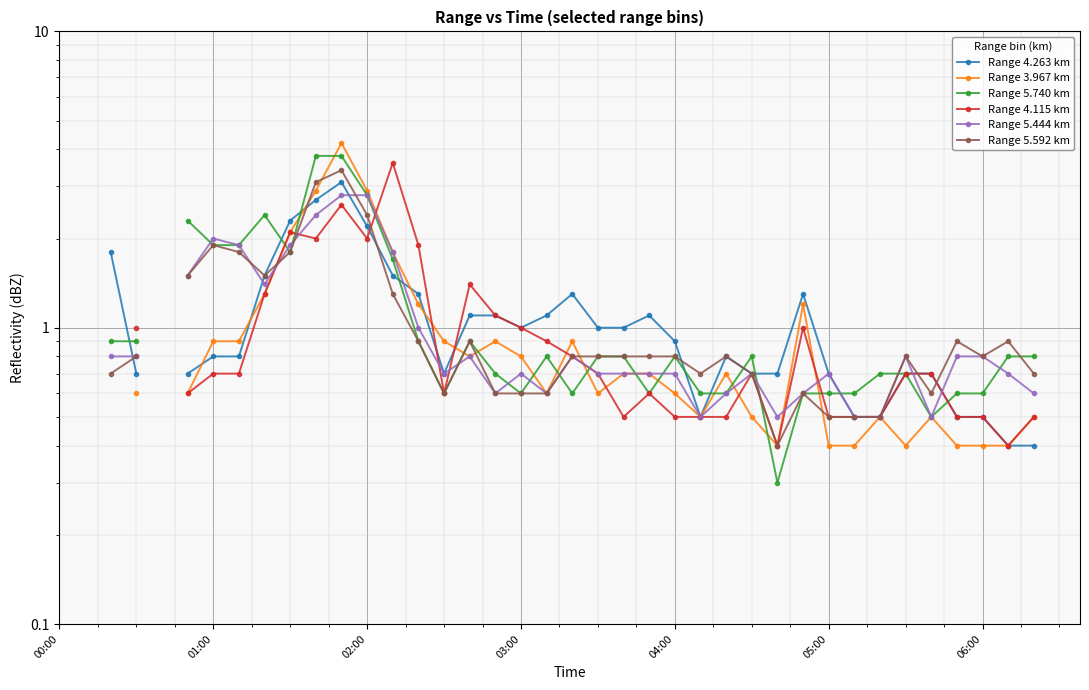

What are all the series names shown in the legend?

Range 4.263 km, Range 3.967 km, Range 5.740 km, Range 4.115 km, Range 5.444 km, Range 5.592 km